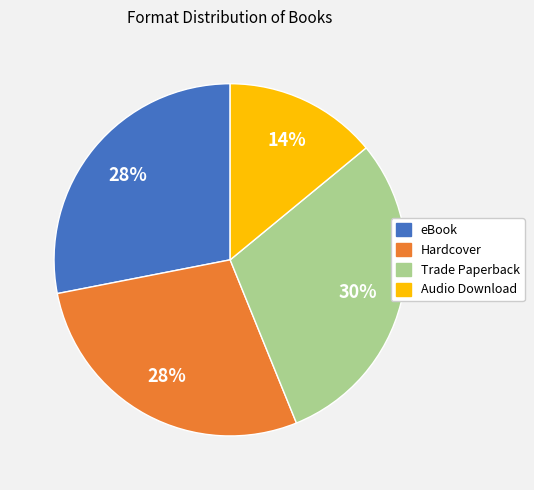

Count the number of slices in the pie.

4